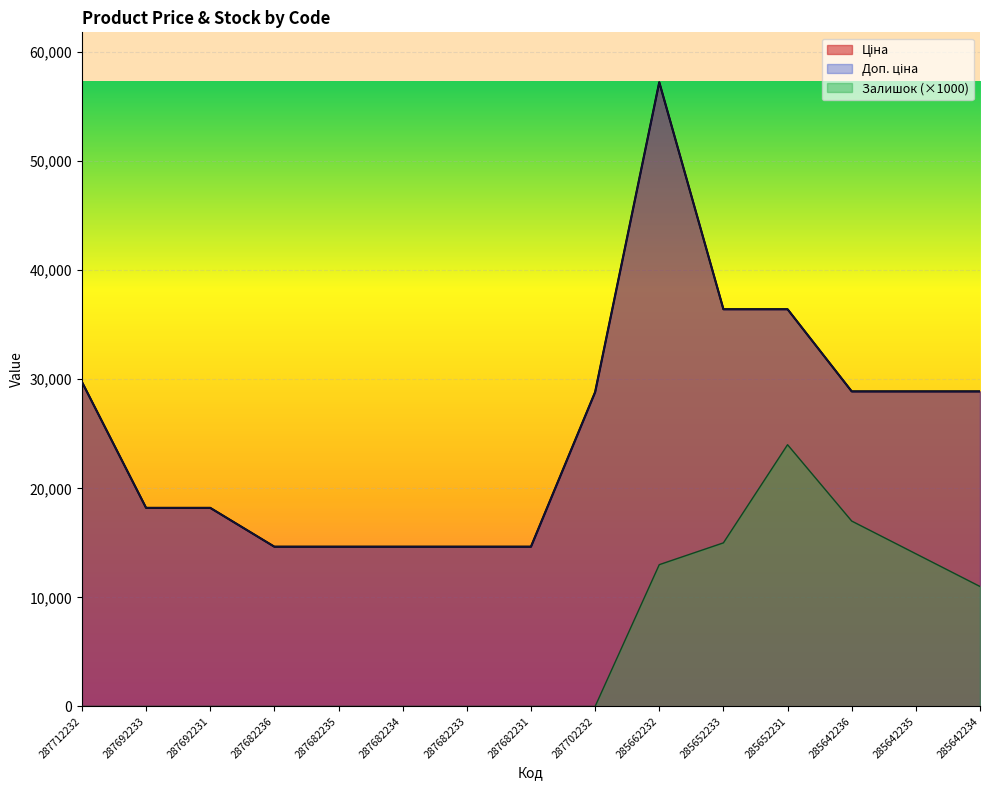

How many values in Залишок are above zero?

6